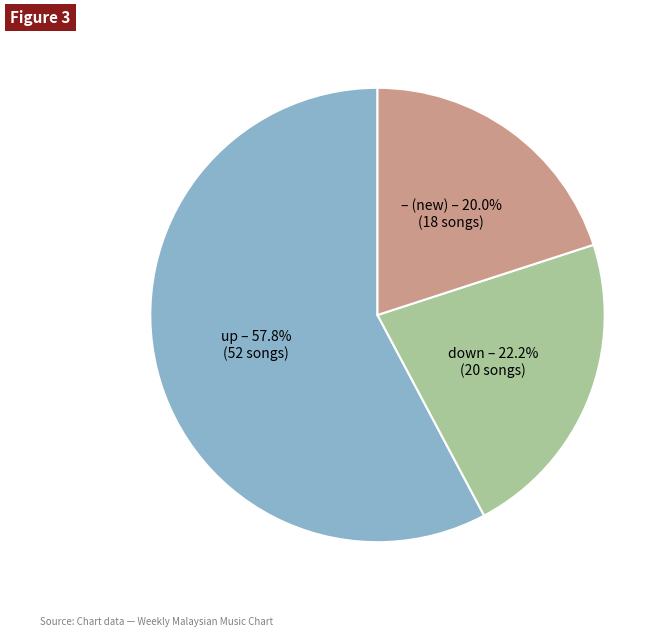

How many segments does this pie chart have?

3